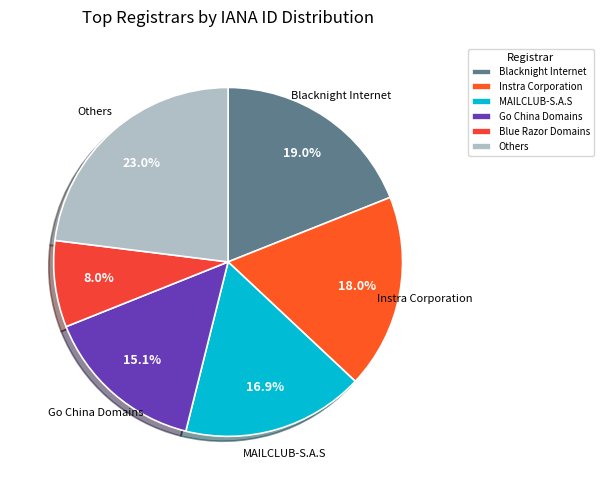

Which slice is the smallest?

Blue Razor Domains